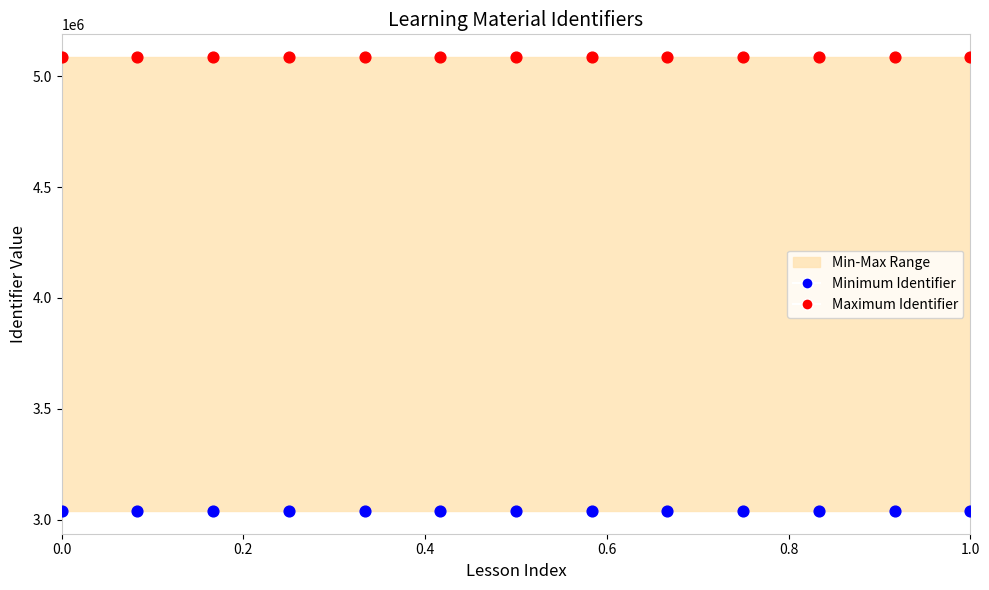

Which series contains the lowest Y value?

Minimum Identifier